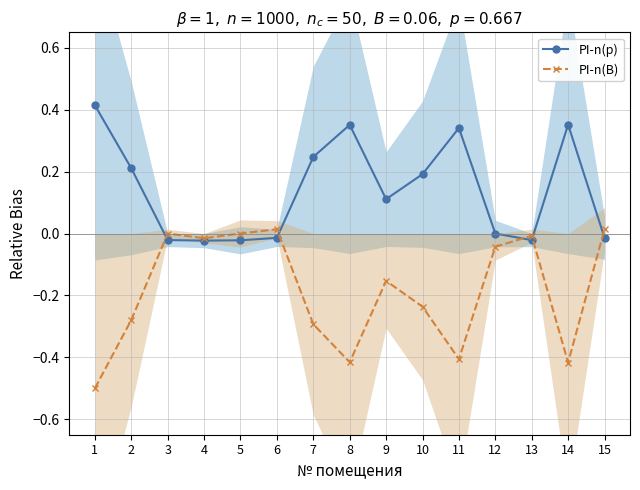

What is the value of the PI-n(p) point at the 11th from the left?

0.3